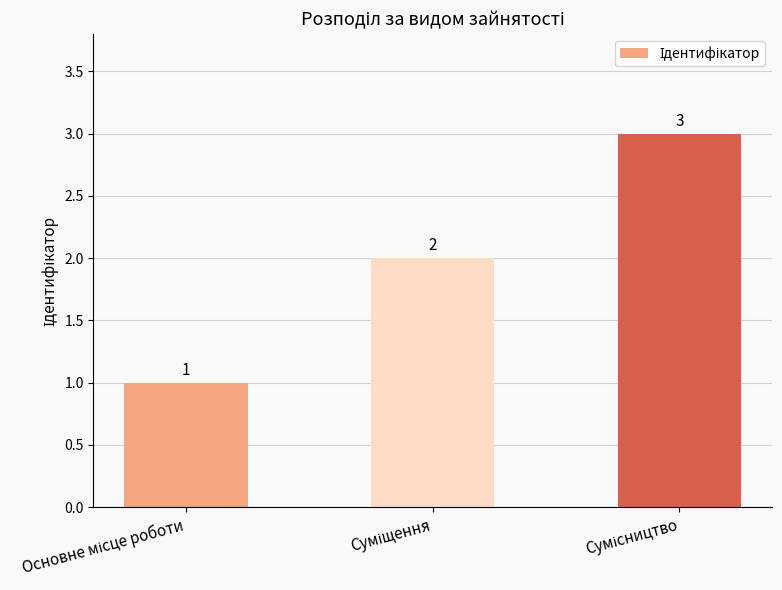

What is the maximum value shown in the chart?

3